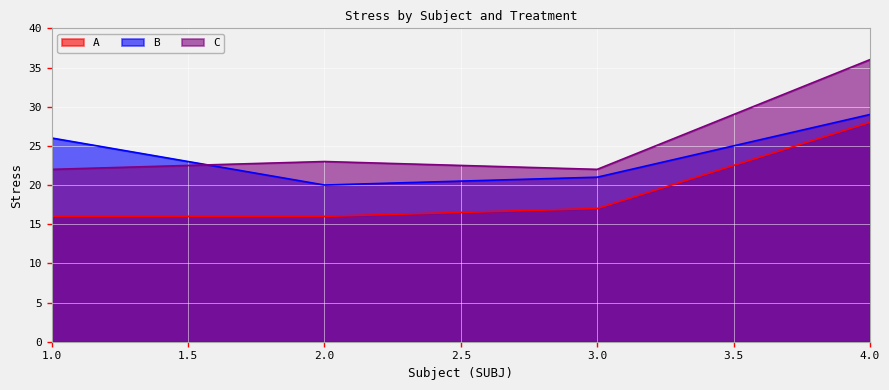

How many categories are shown in the chart?

4